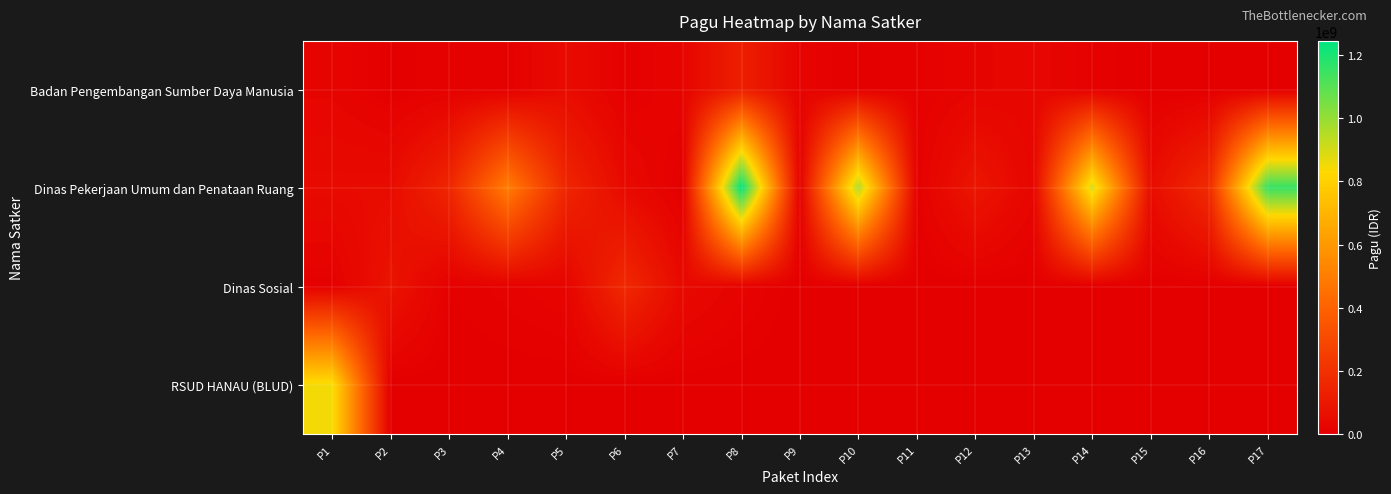

How many data points does each series have?

17